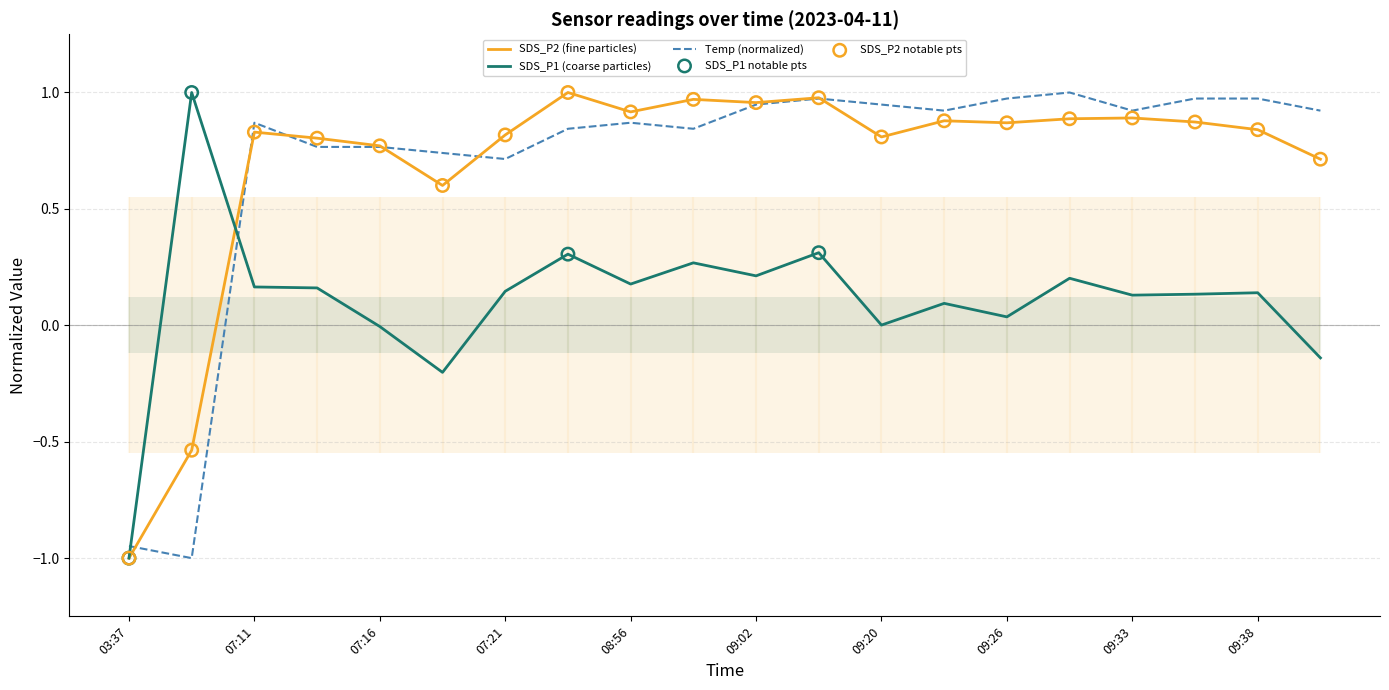

Which series has the largest total across all categories?

Temp